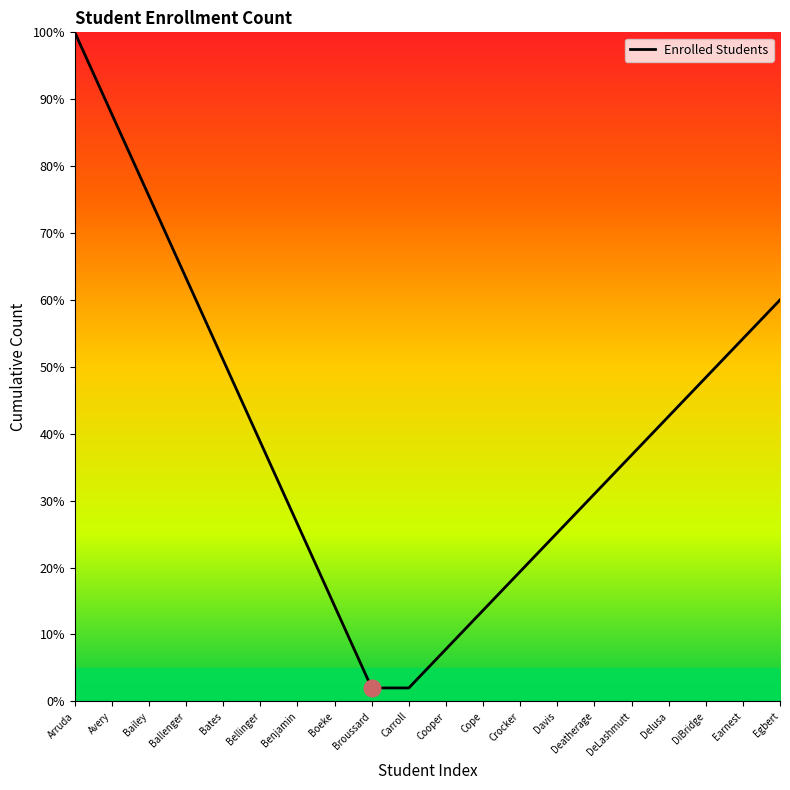

How many values are below 38?

10